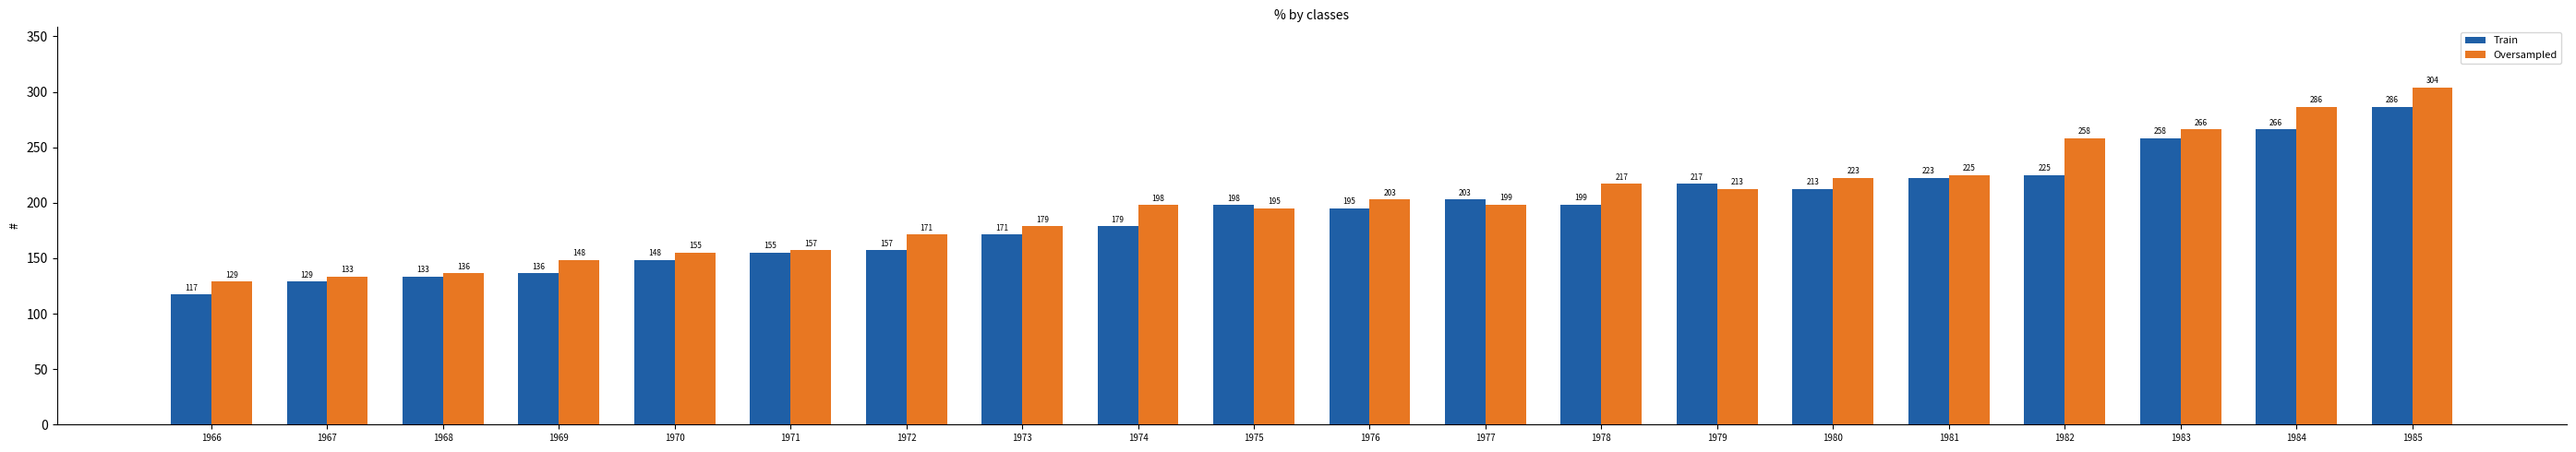

Which series changed the most between 1974 and 1981?

Train